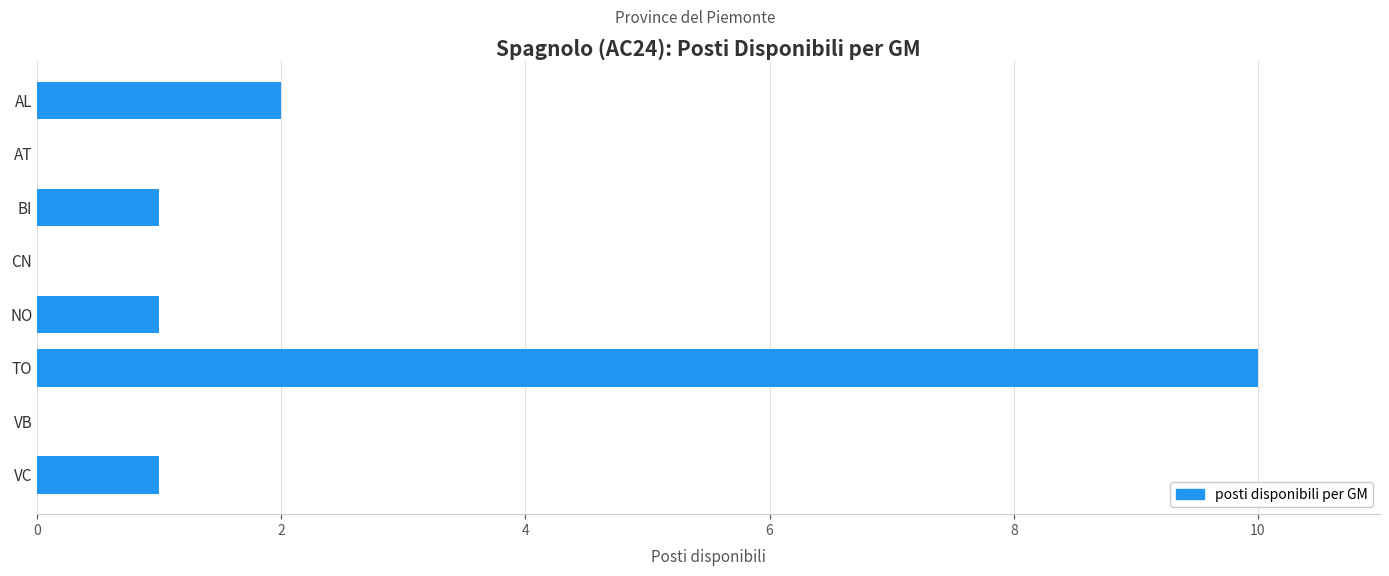

Where is the data nearest to the value 5?

AL